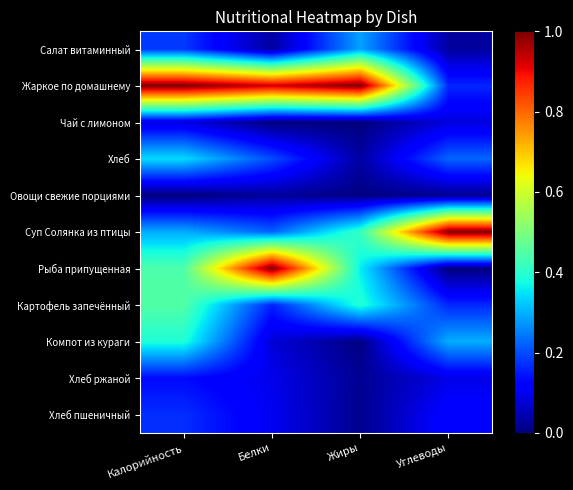

Between Калорийность and Жиры, which is larger?

Жиры